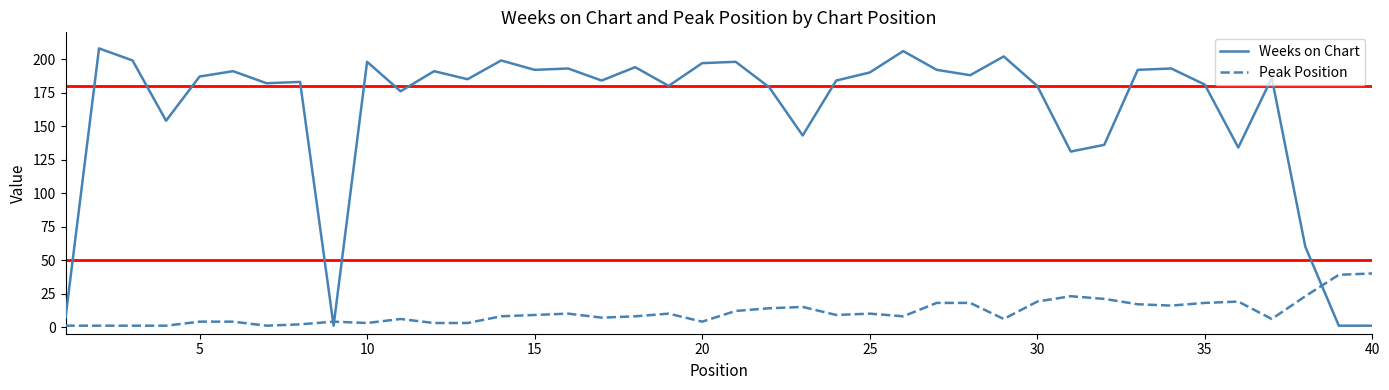

After their last crossing, which series has the higher values: Peak Position or Weeks on Chart?

Peak Position